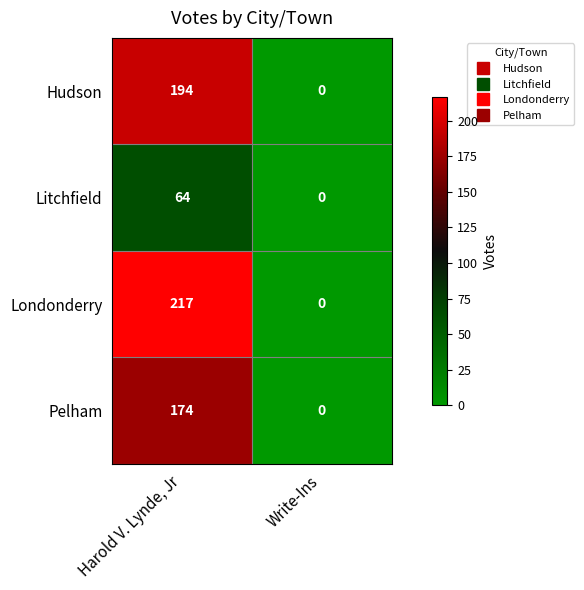

Reading left to right, what are all the values shown in this chart?

Hudson: 194	0
Litchfield: 64	0
Londonderry: 217	0
Pelham: 174	0